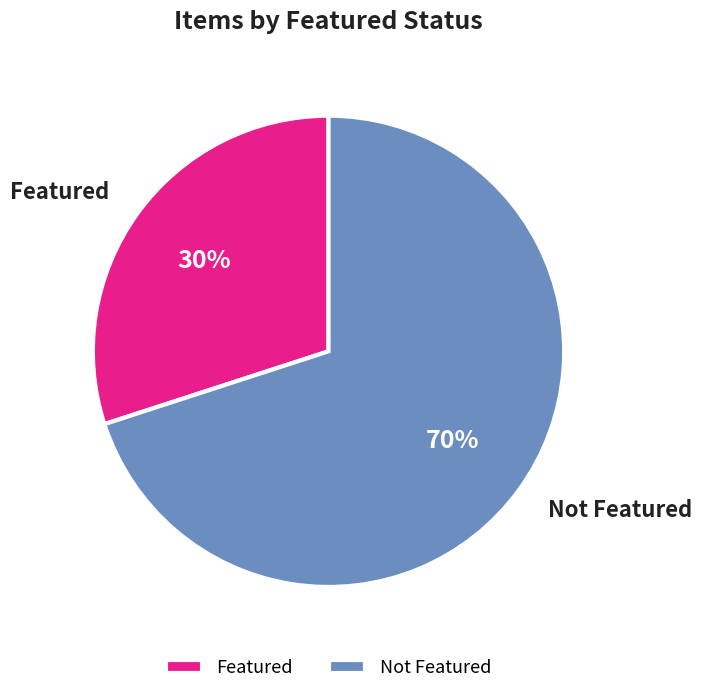

Is there a majority slice in this chart?

Yes